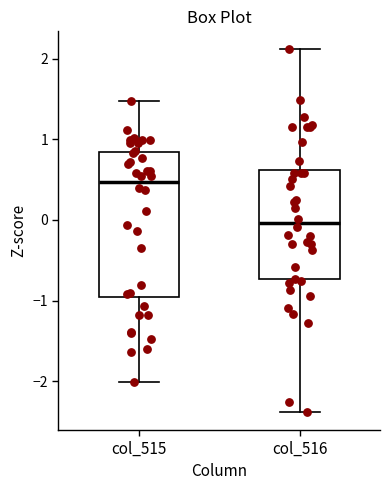

Where is the upper edge of the box for col_516 on the y-axis? The values are not printed on the chart, so give them approximately, as read against the axis.

0.6